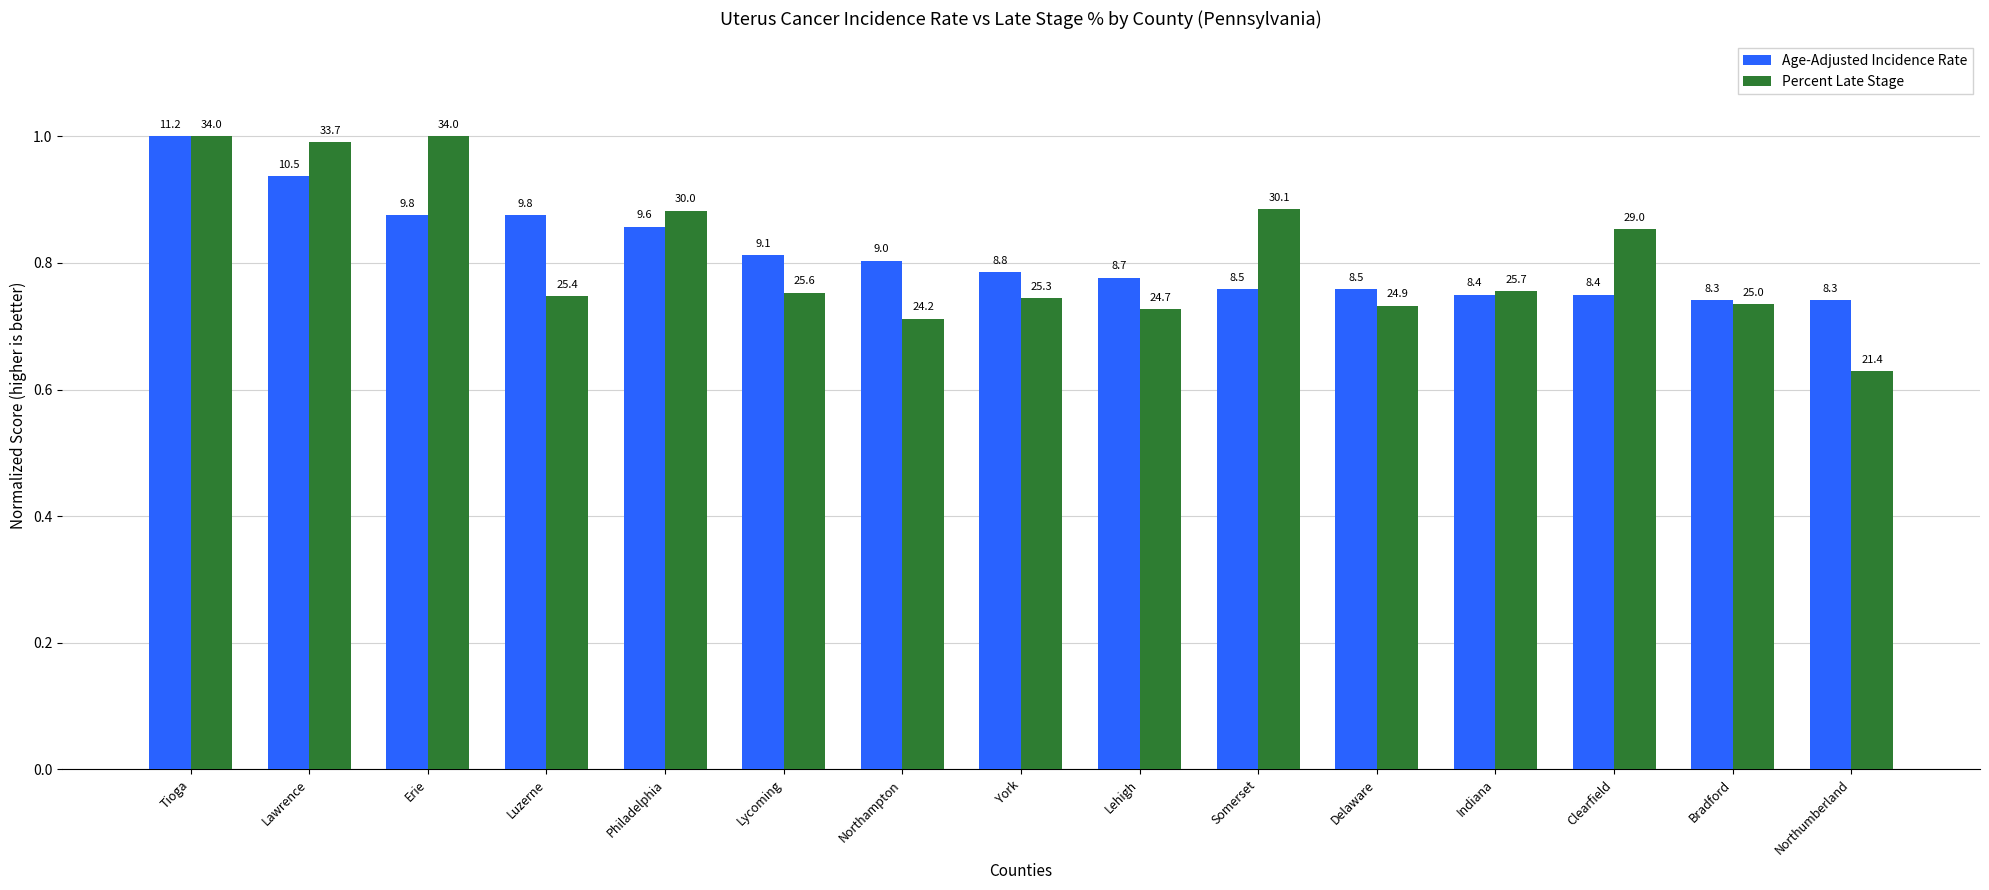

What are all the series names shown in the legend?

Age-Adjusted Incidence Rate, Percent Late Stage